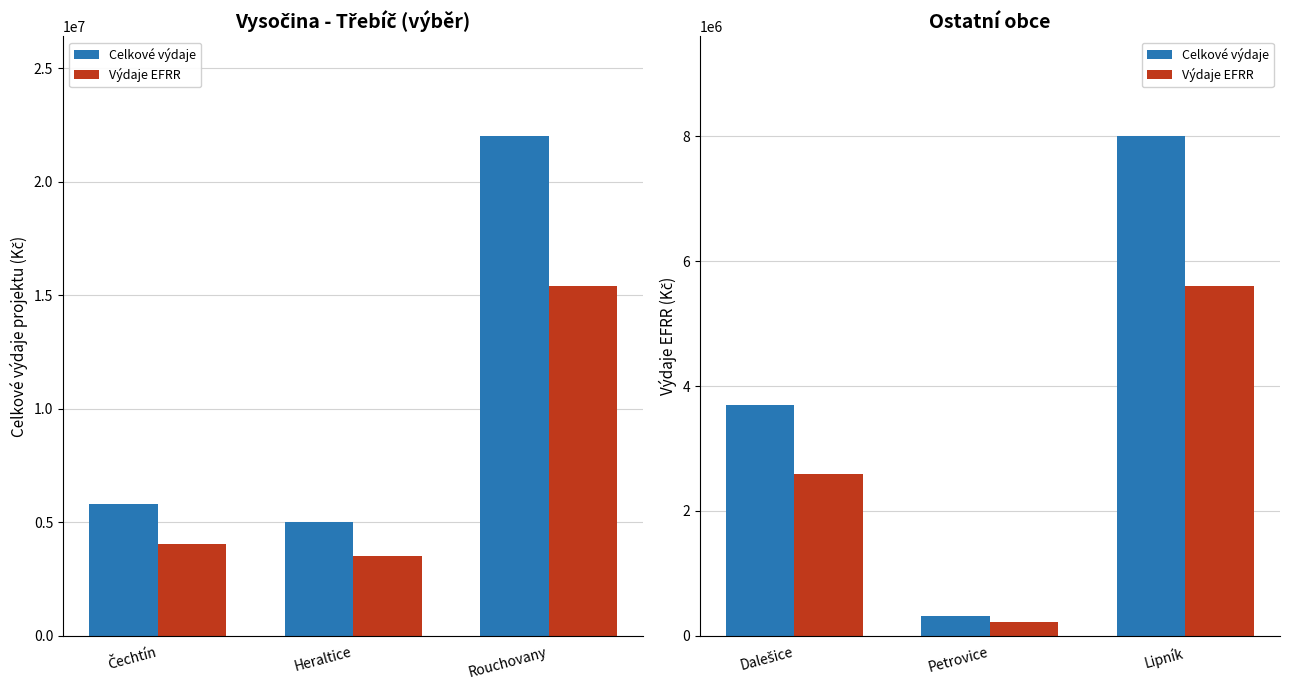

Rank the series by their maximum value, from lowest to highest.

Výdaje EFRR, Celkové výdaje